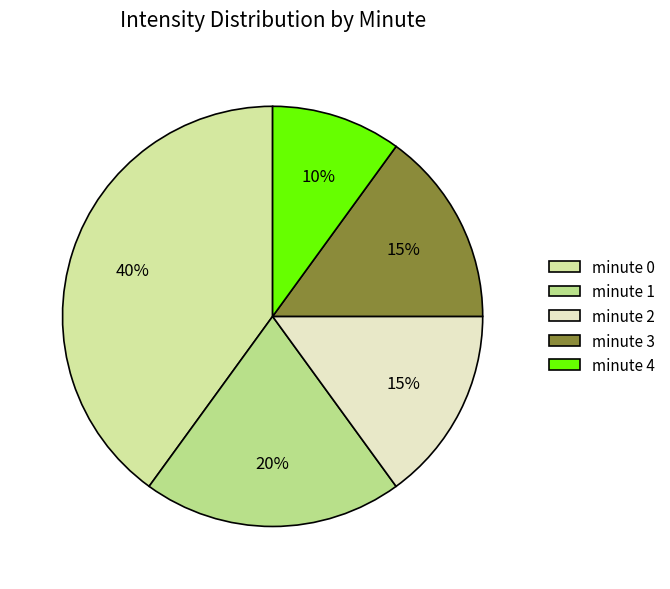

How many slices are in this pie chart?

5